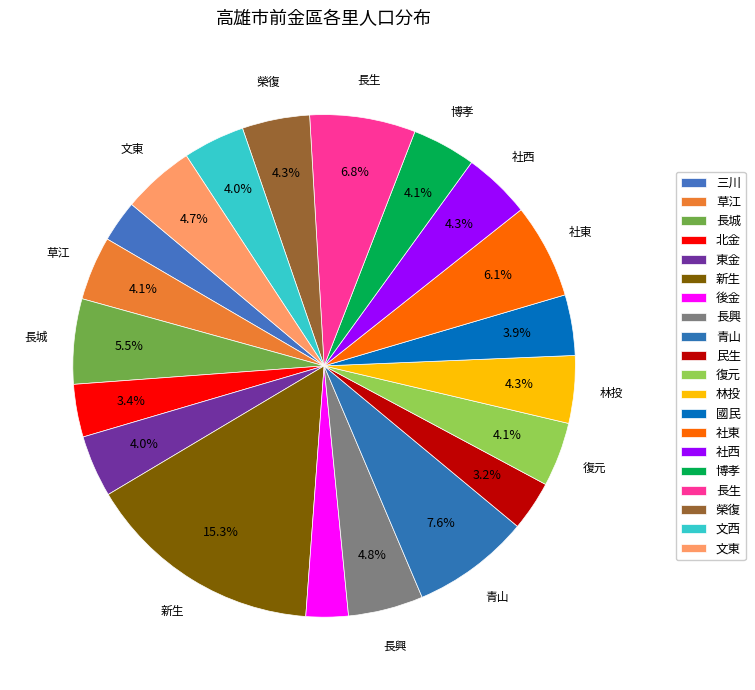

What percentage do 文西 and 後金 together represent?

6.7%